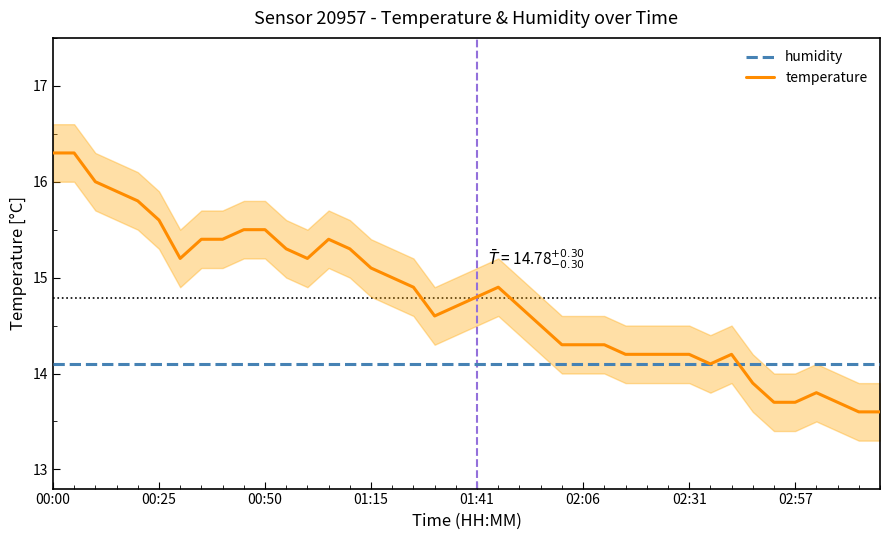

What is the minimum value for temperature?

13.6